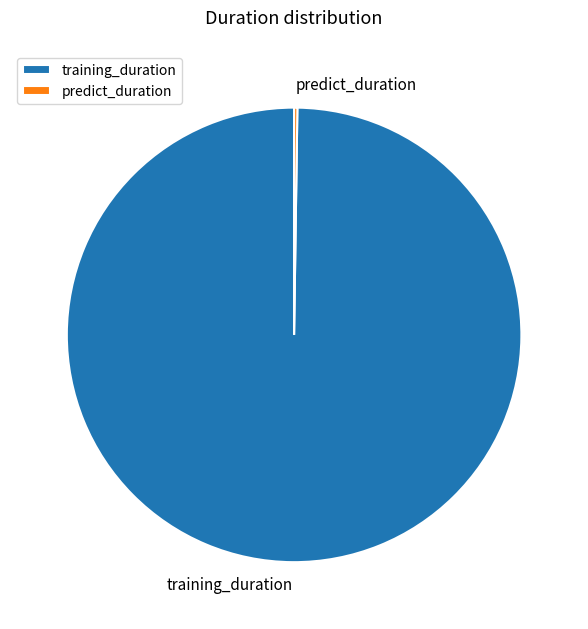

What is the largest slice in the pie chart?

training_duration